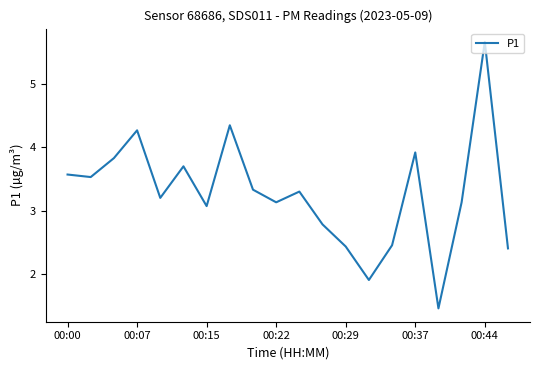

What is the greatest value displayed?

5.7